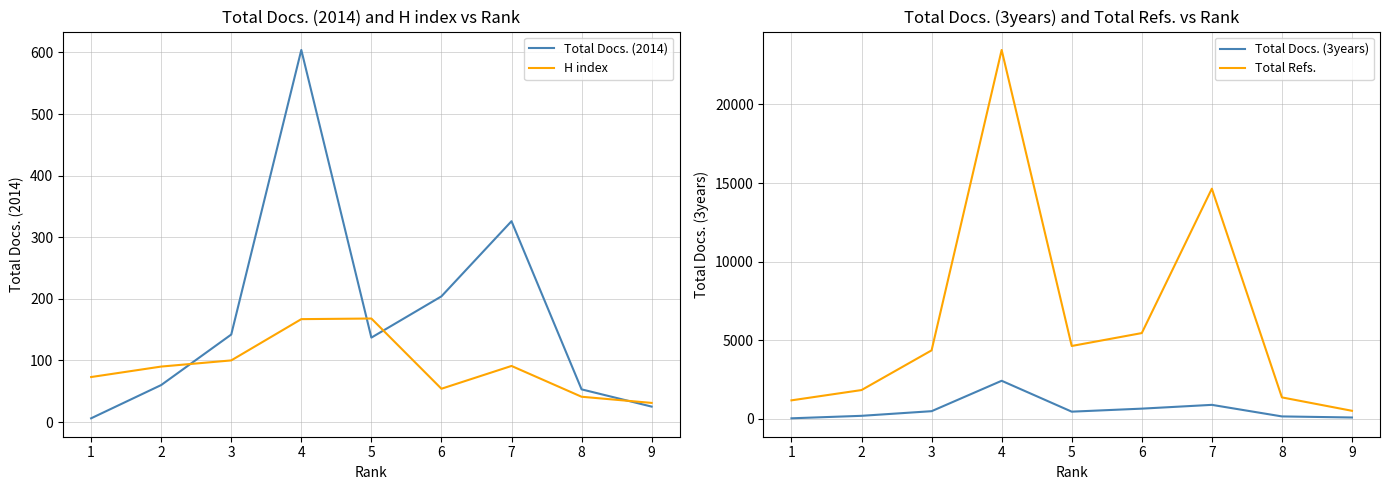

How many series are shown in this chart?

4